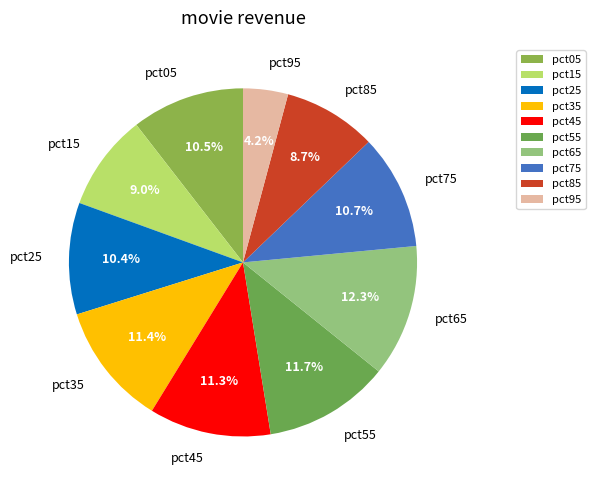

Combined, what portion of the pie is pct75 and pct45?

22.0%